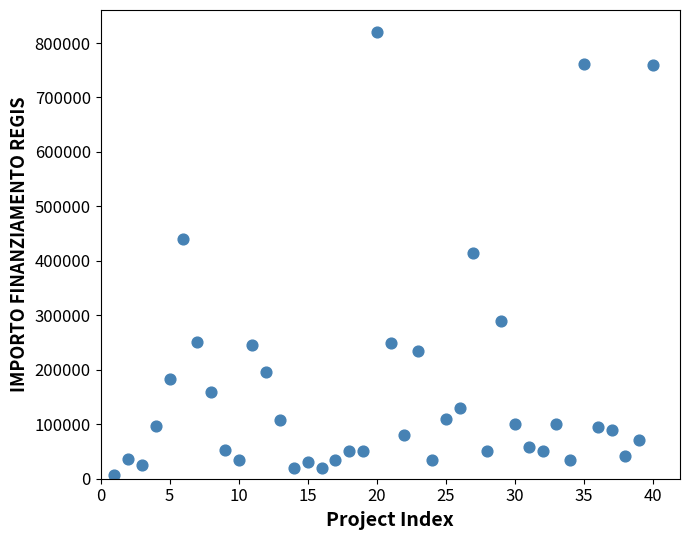

What is the range of Y values (max minus min)?

812500.0